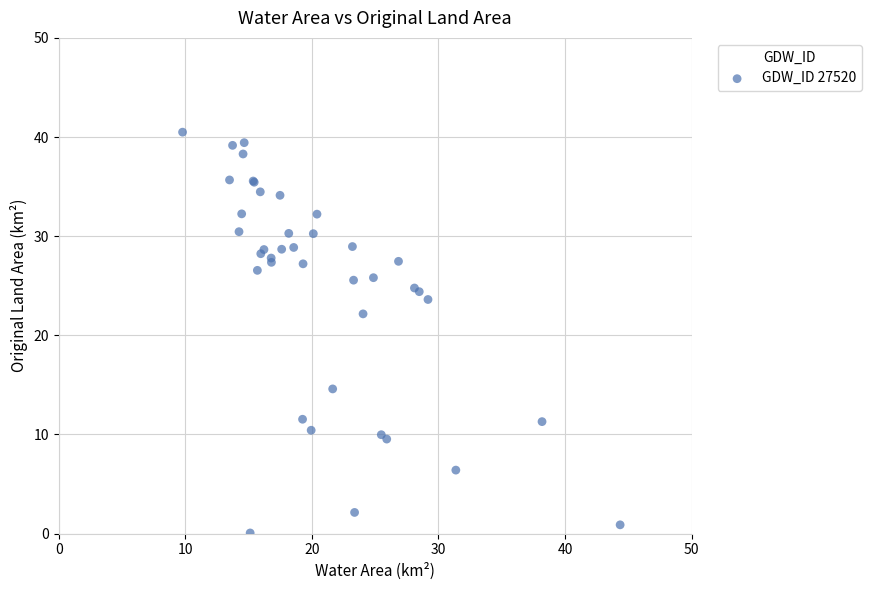

What Y value in the scatter plot is closest to 20?

22.2